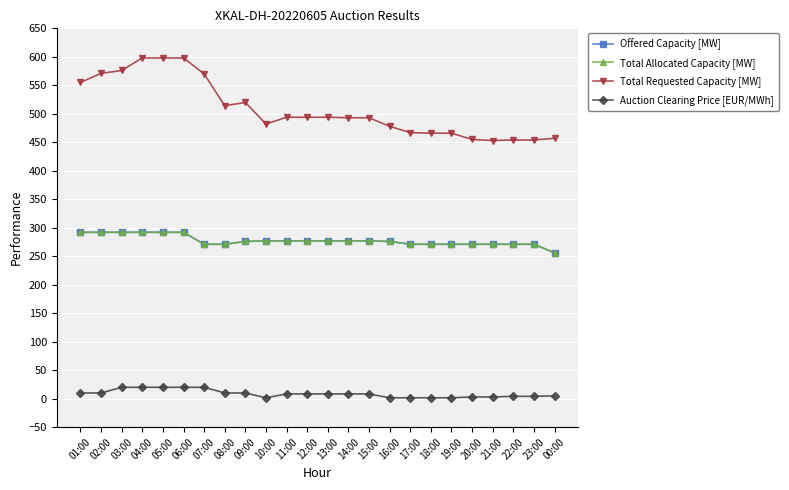

Does the chart have visible grid lines?

Yes